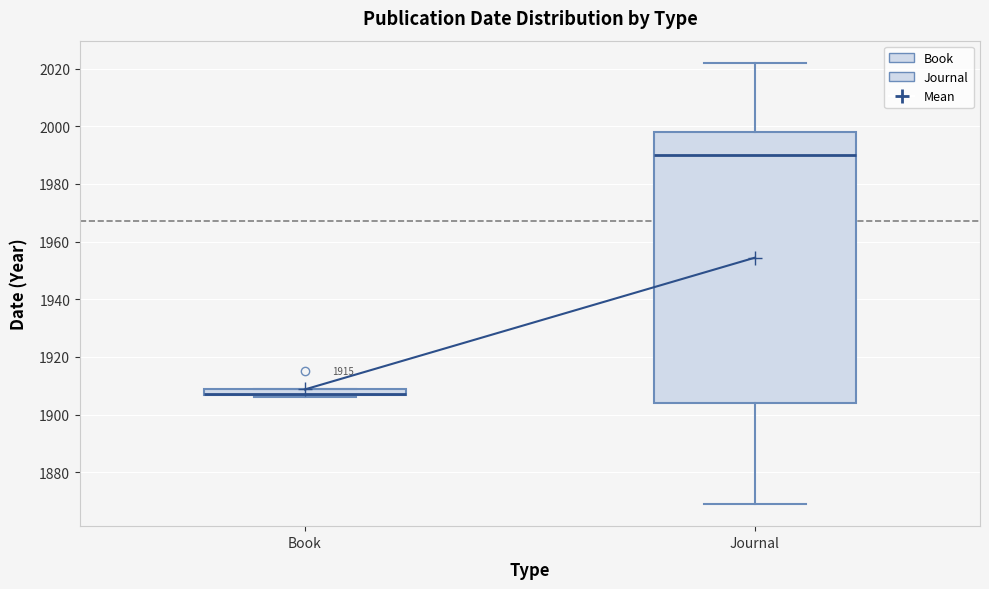

Where is the lower edge of the box for Book on the y-axis? The values are not printed on the chart, so give them approximately, as read against the axis.

1906